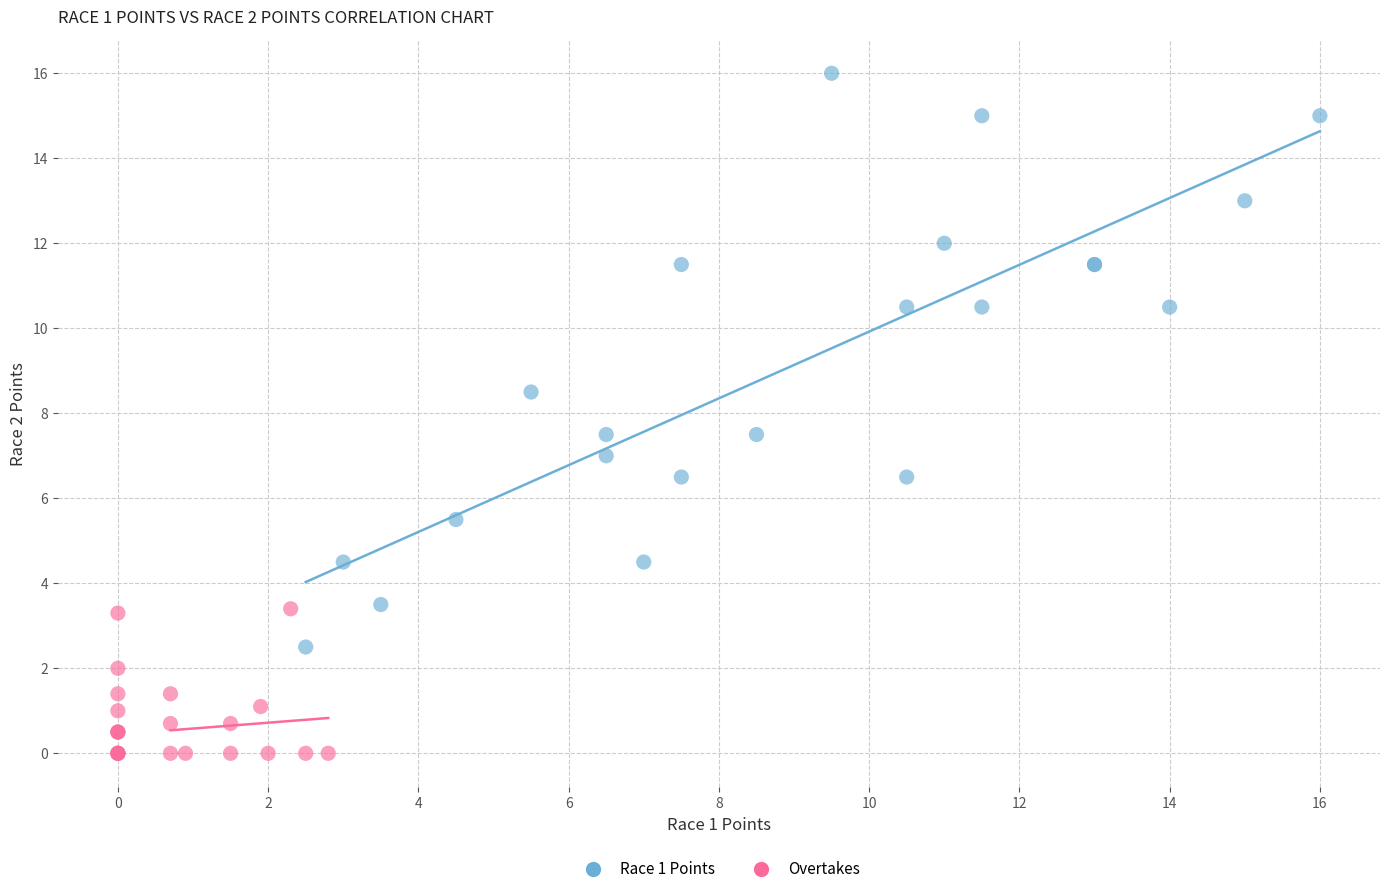

Which series contains the highest Y value?

Race 1 Points